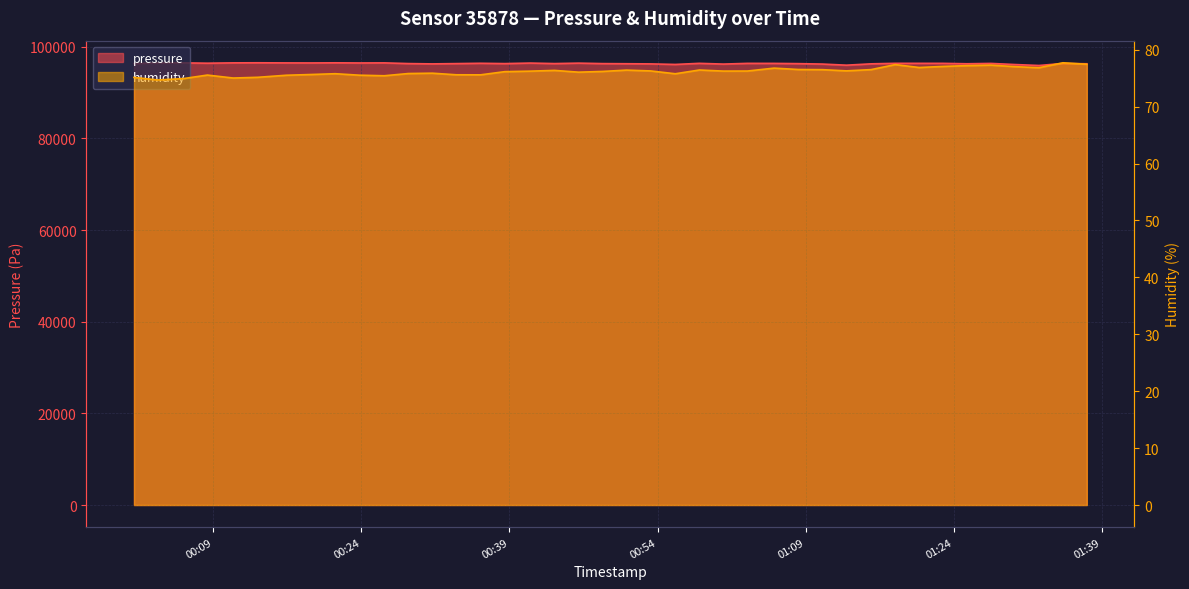

What is the greatest value displayed?

96496.6